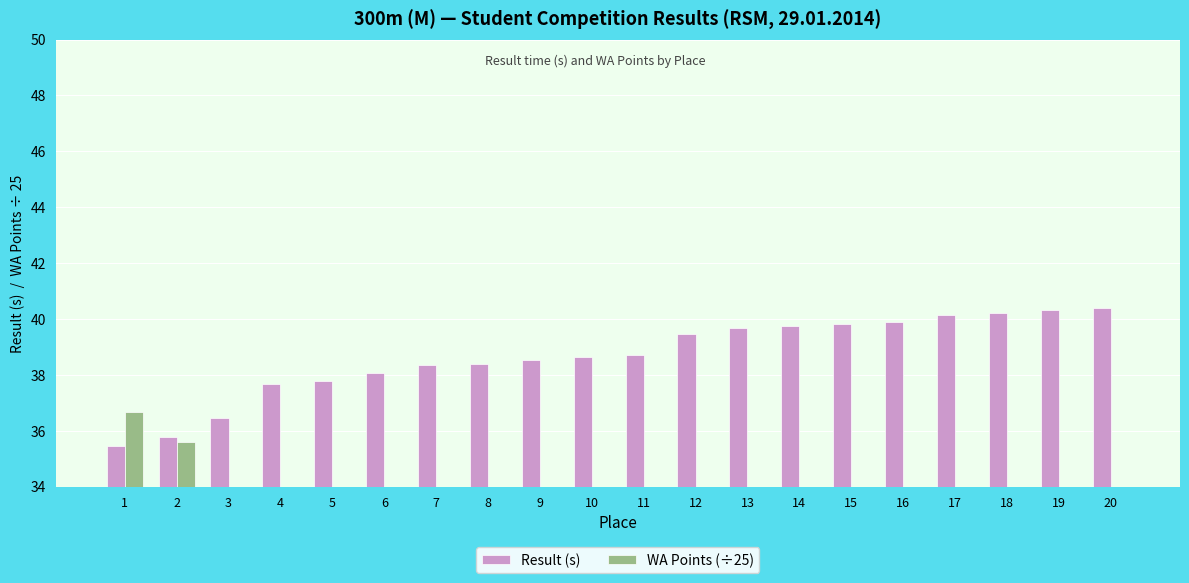

What are all the series names shown in the legend?

Result (s), WA Points (÷25)